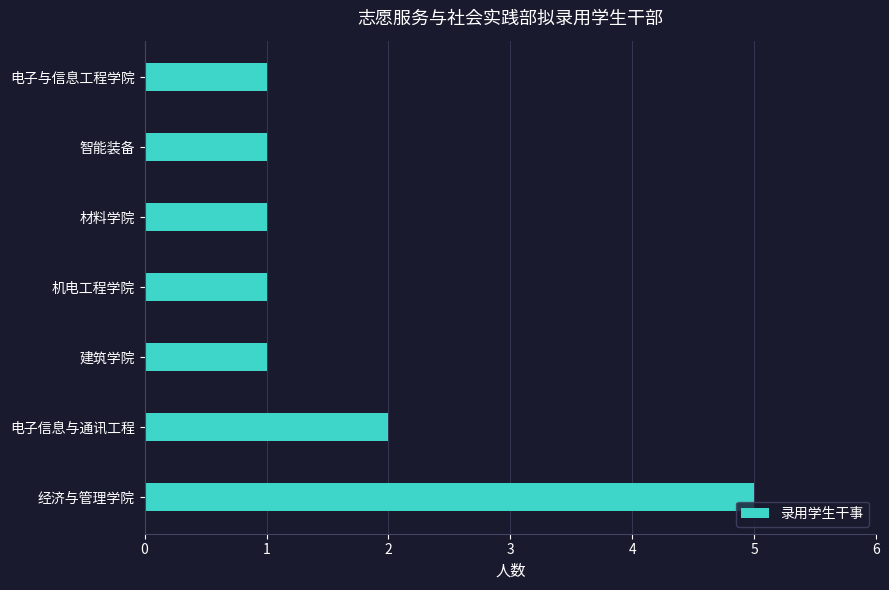

Reading bottom to top, transcribe all the data shown in this chart.

经济与管理学院=5	电子信息与通讯工程=2	建筑学院=1	机电工程学院=1	材料学院=1	智能装备=1	电子与信息工程学院=1